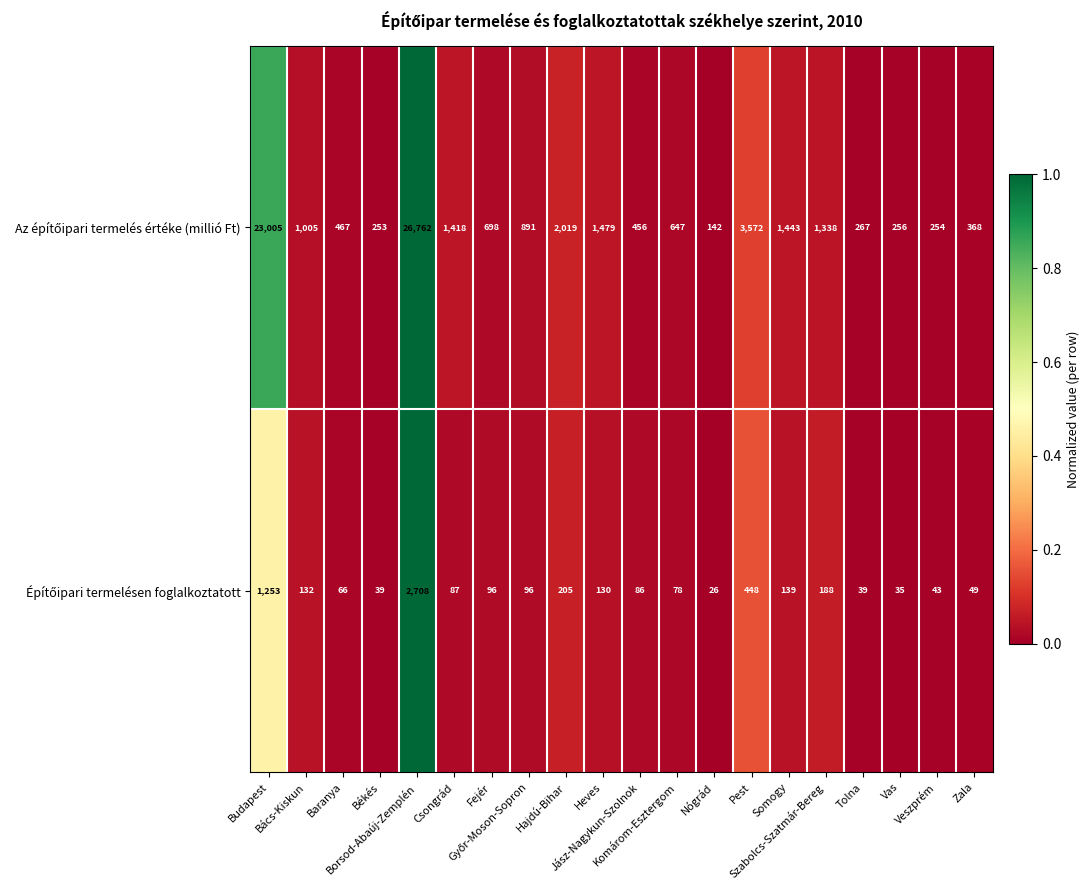

What is the greatest value displayed?

26762